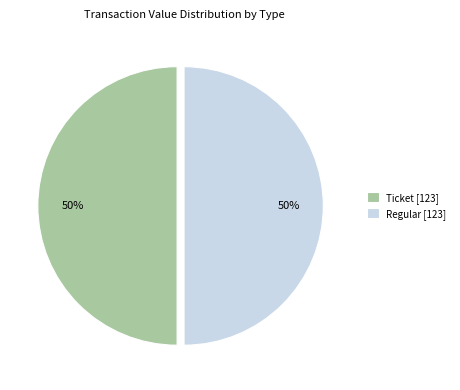

Combined, do Ticket [123] and Regular [123] account for over 50%?

Yes